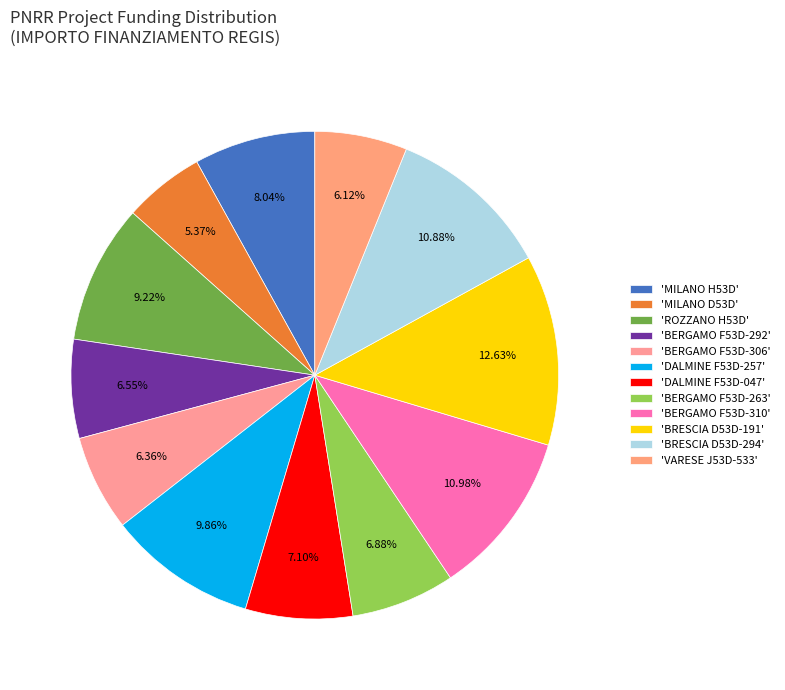

How many segments does this pie chart have?

12